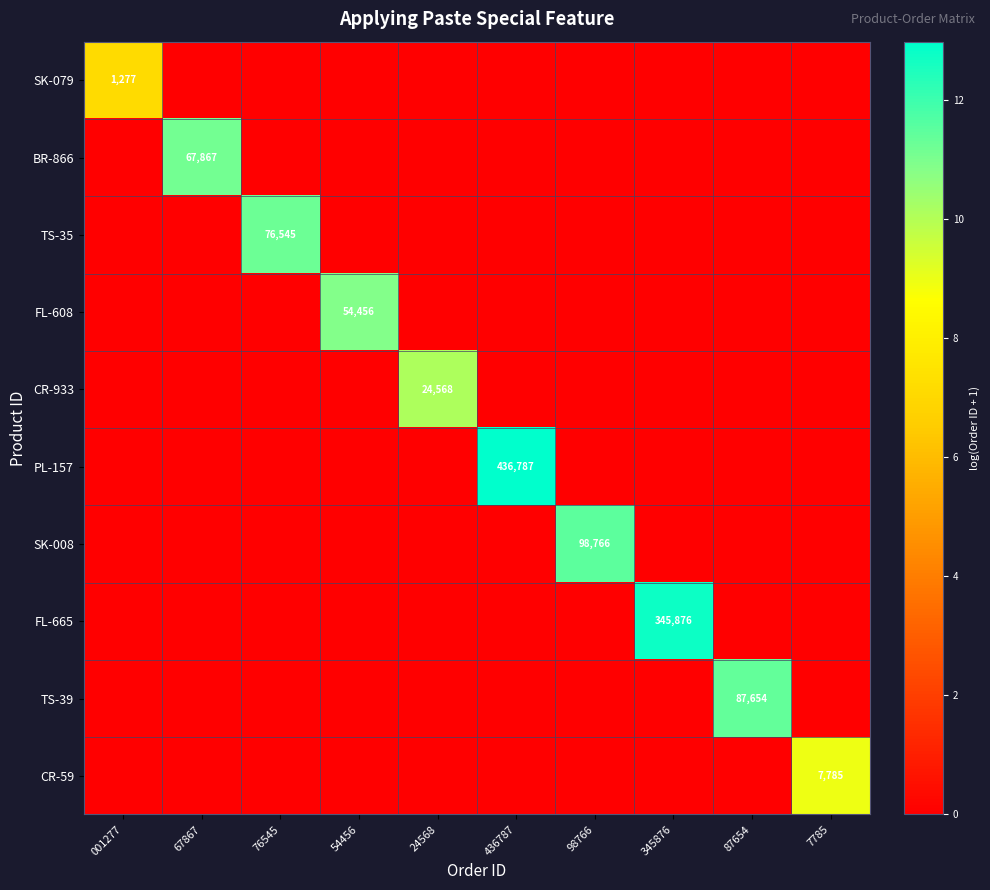

The CR-59 series shows 2447 at 7785. True or false?

False